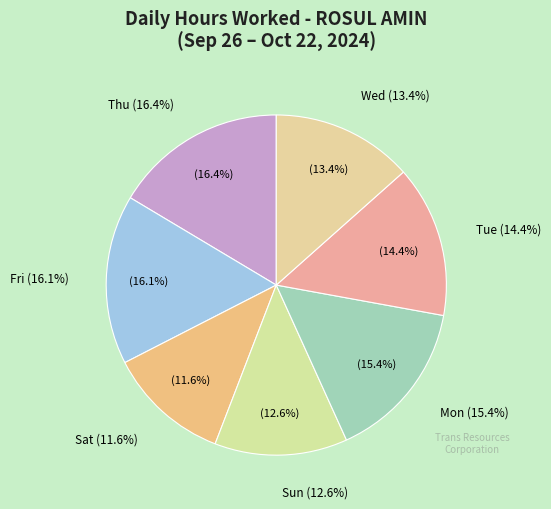

Is it true that Thu 26 is 1% of the pie?

False